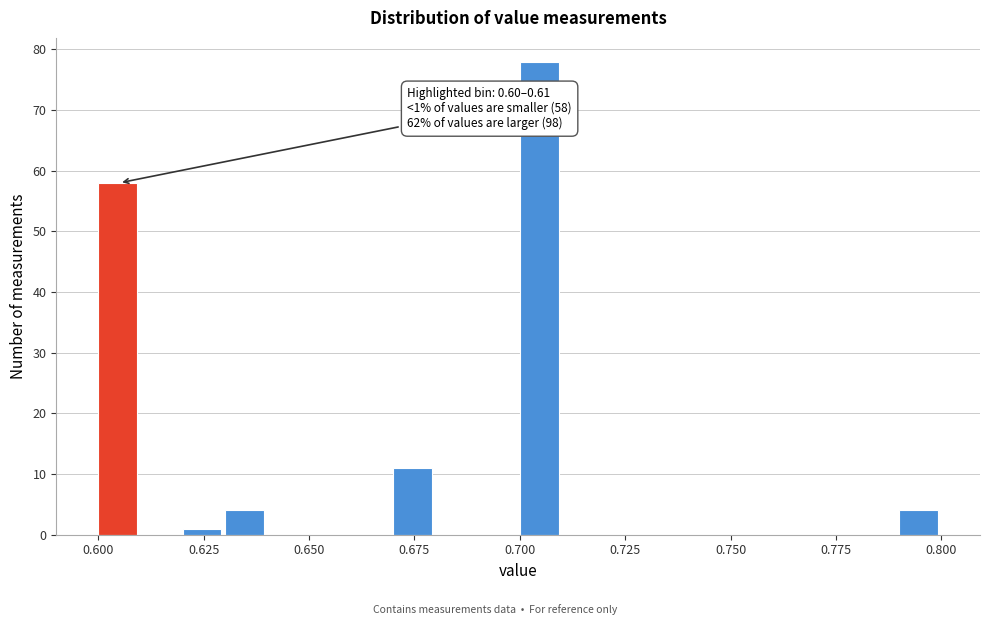

Read against the x-axis, roughly where is the centre of the tallest bar?

0.705